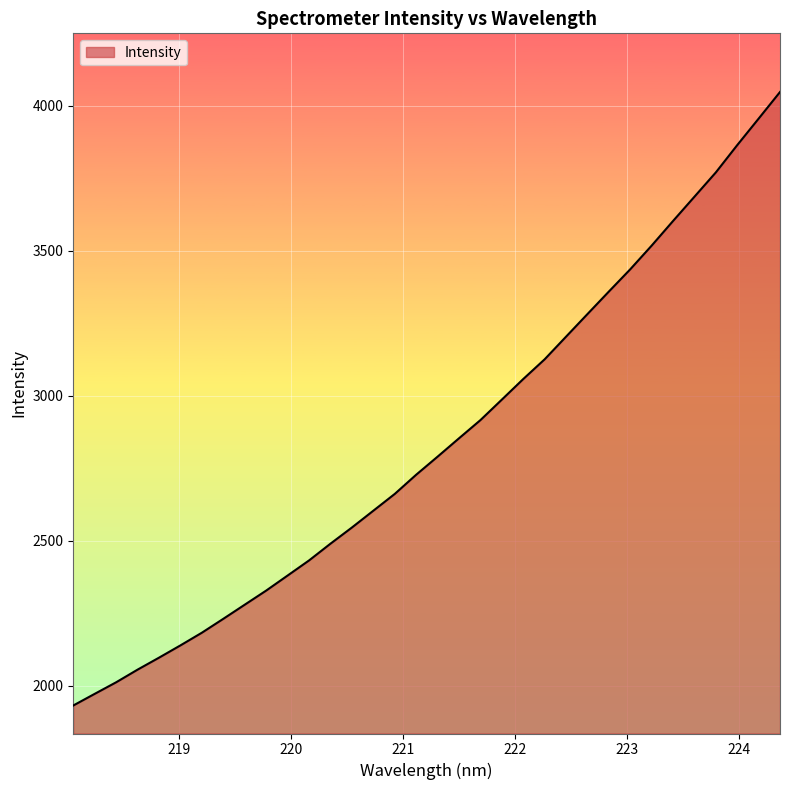

What is the minimum value shown in the chart?

1932.0